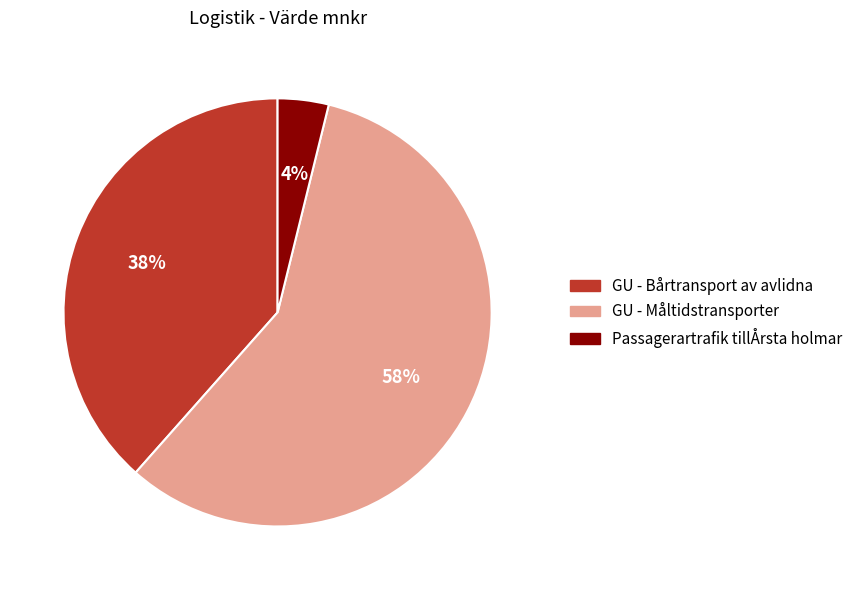

The GU - Måltidstransporter slice represents 71% of the pie. True or false?

False